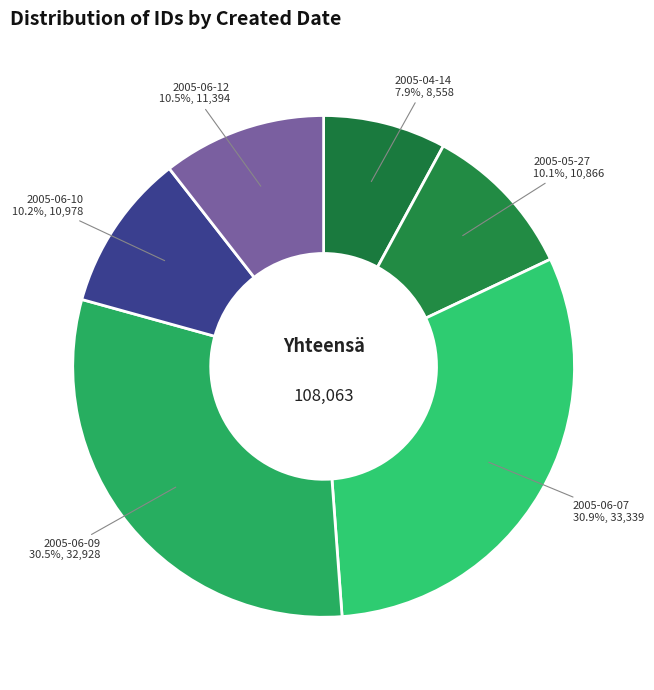

Approximately how many times larger is the value at 2005-06-10 compared to 2005-04-14?

1.3